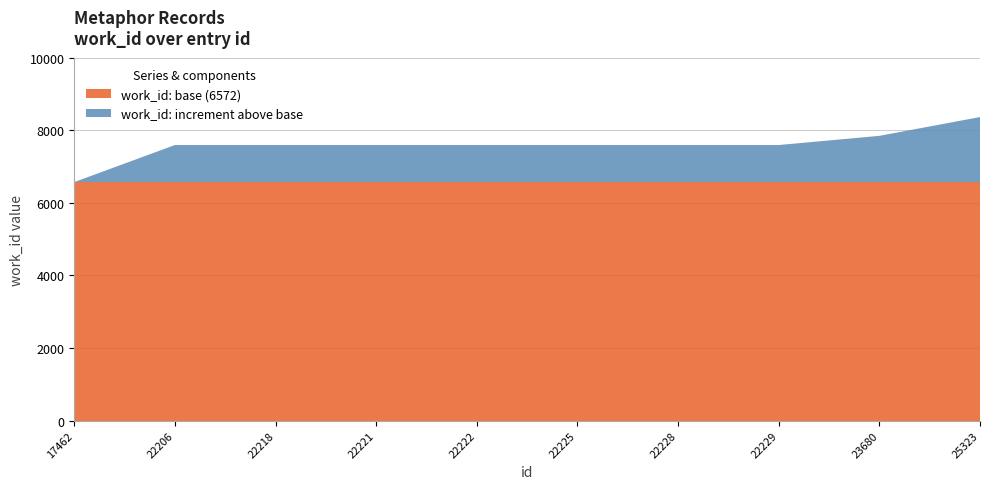

Reading left to right, list all the values displayed in this chart.

6572	7593	7593	7593	7593	7593	7593	7593	7846	8364